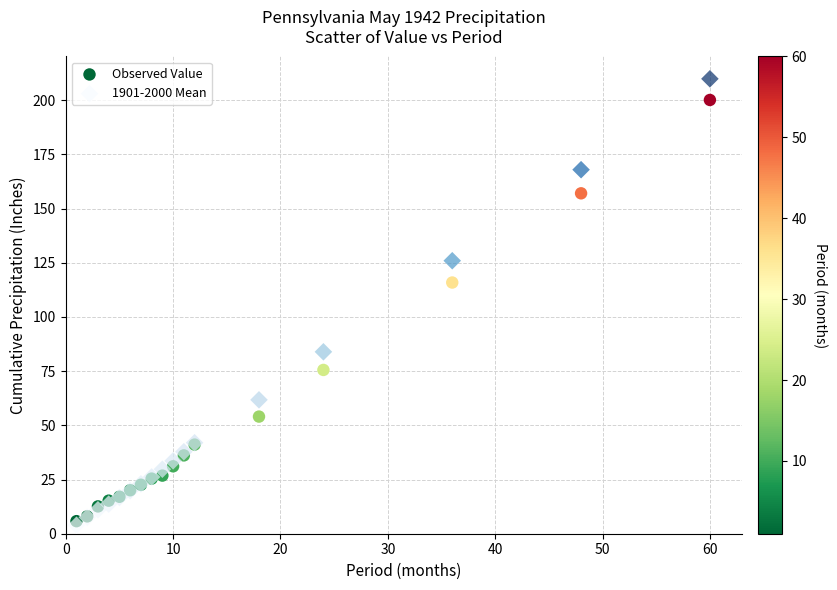

Across all series, what Y value is closest to 106?

115.9